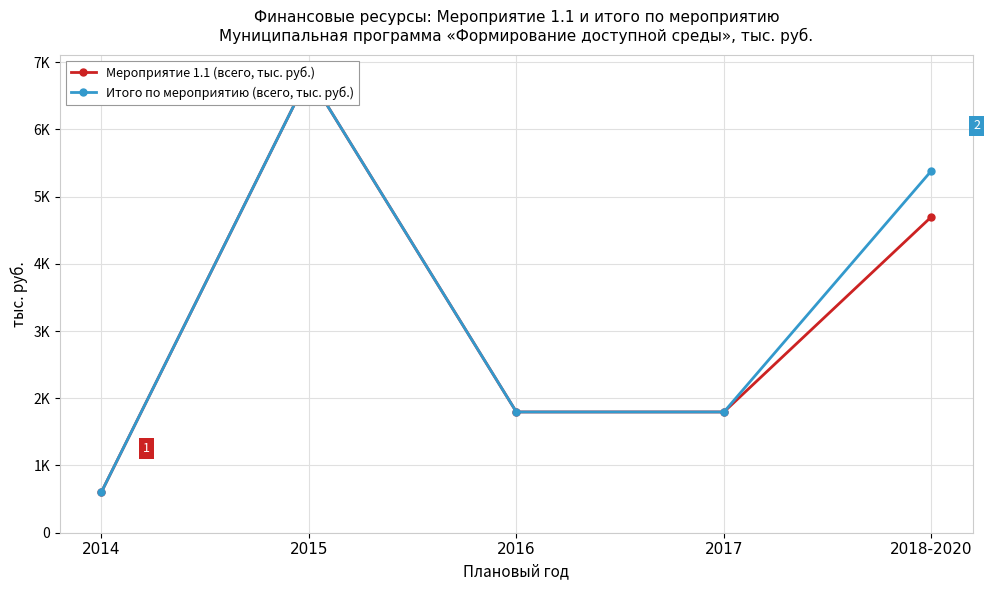

Between 2014 and 2016, which is larger?

2016